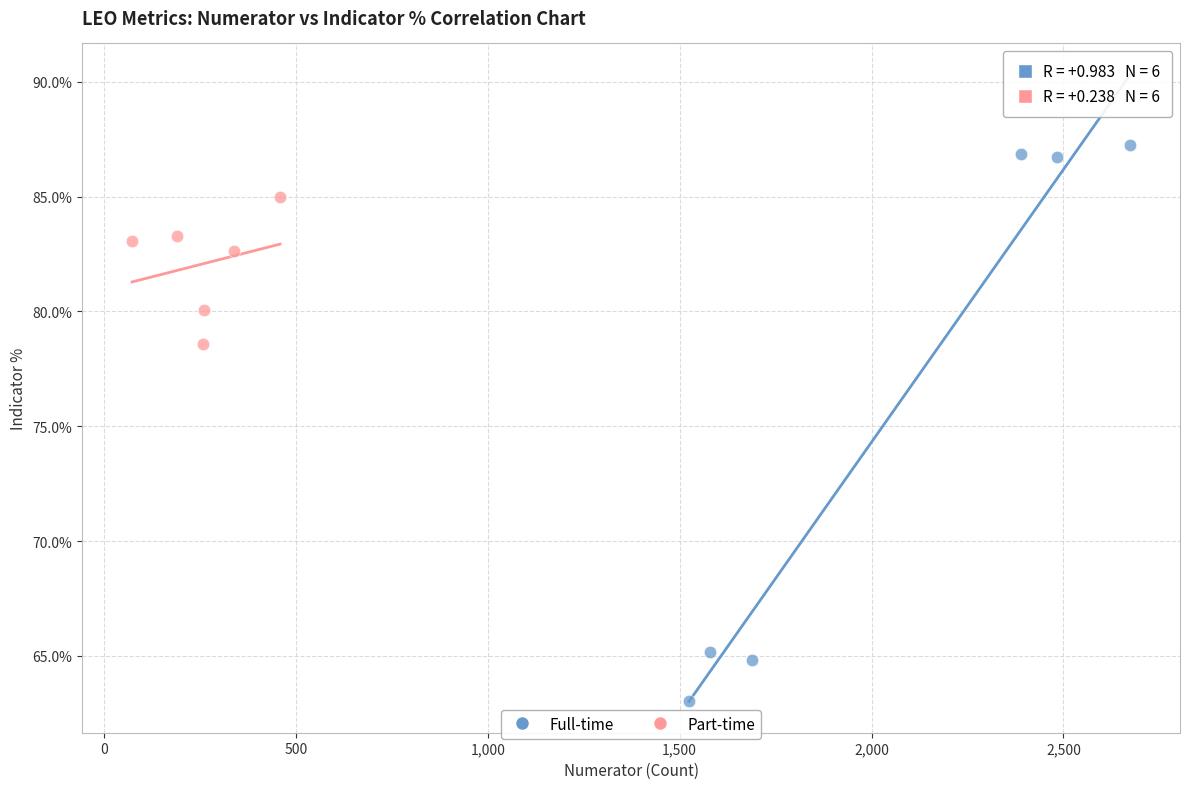

Which series contains the lowest Y value?

Full-time